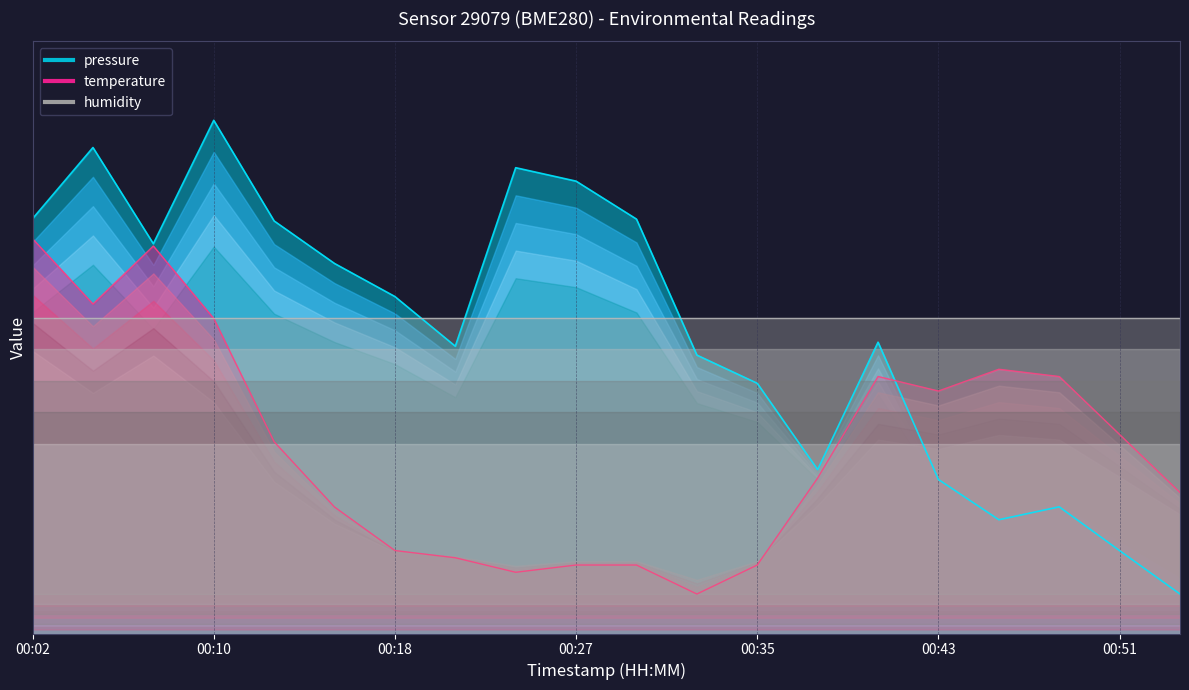

True or false: pressure has a value of 0.3 at 00:35.

False